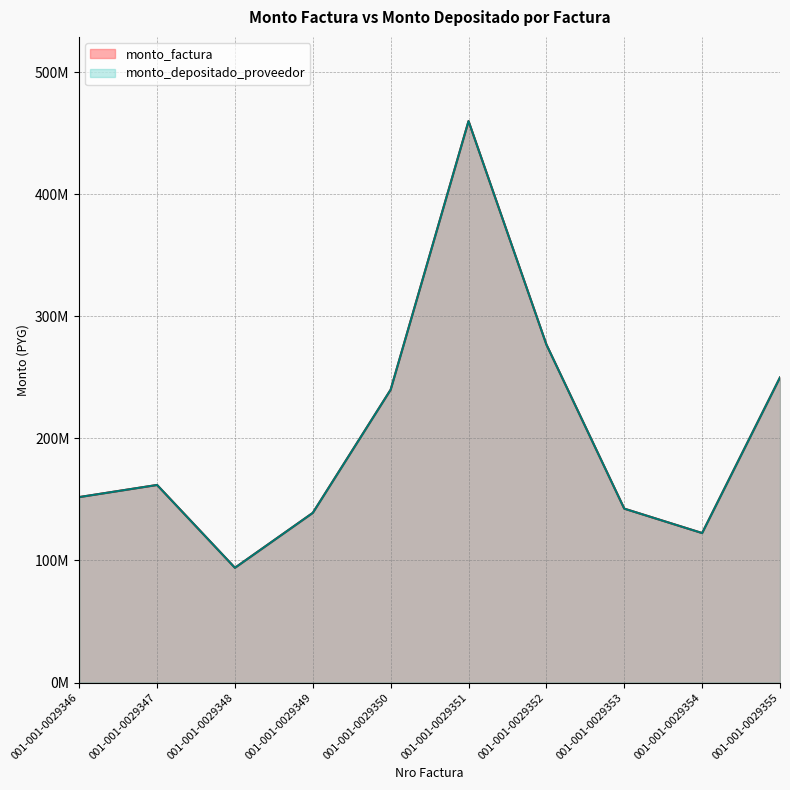

True or false: monto_factura and monto_depositado_proveedor cross at least once.

False